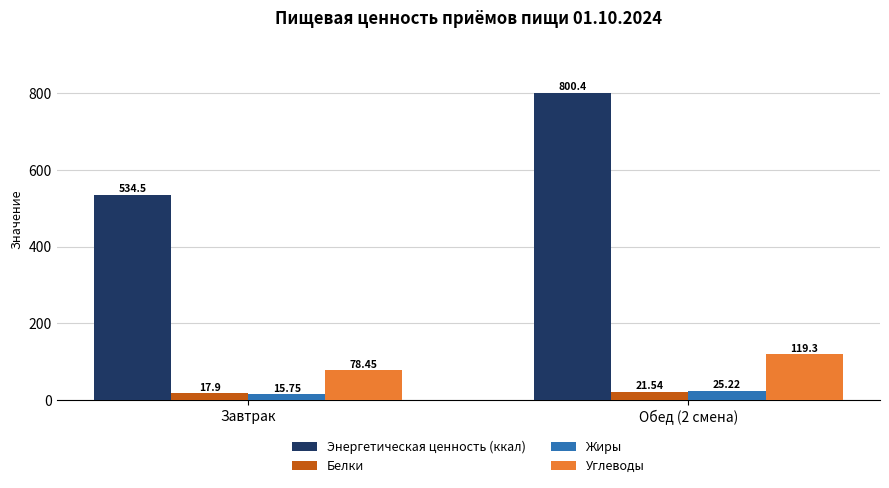

Which label corresponds to the smallest value in the chart?

Завтрак